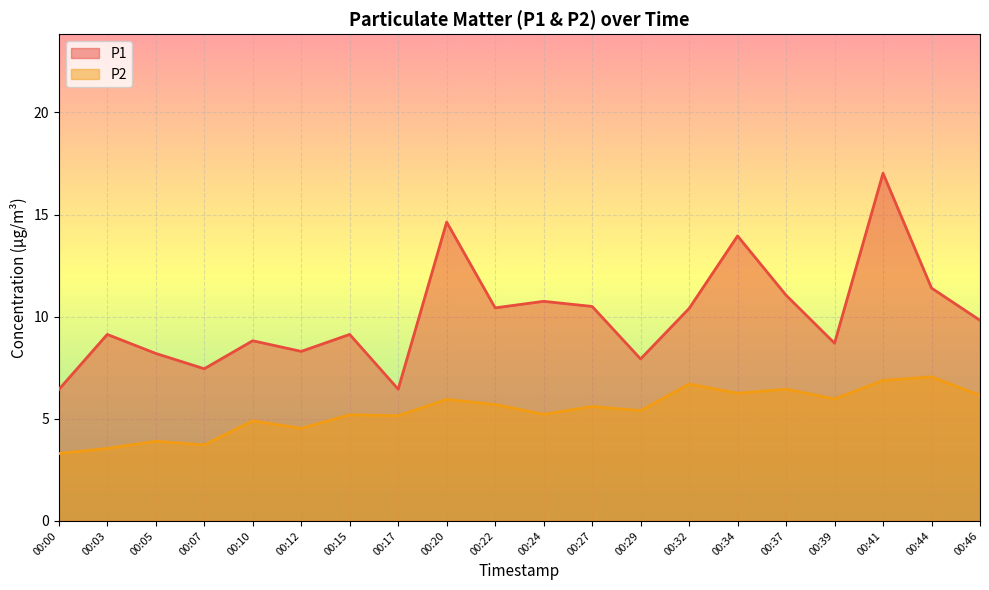

Does the chart display data point markers on the line(s)?

No